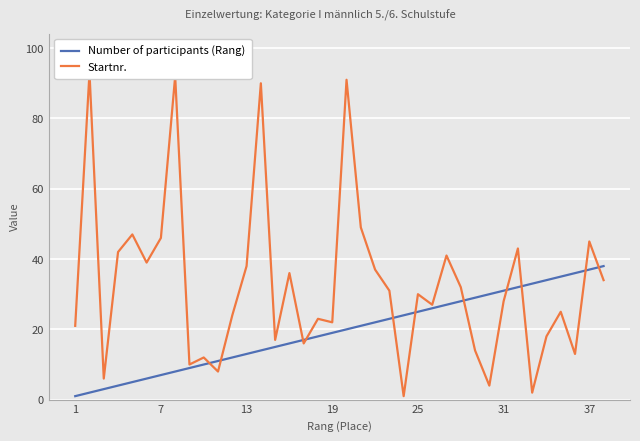

What is the minimum value shown in the chart?

1